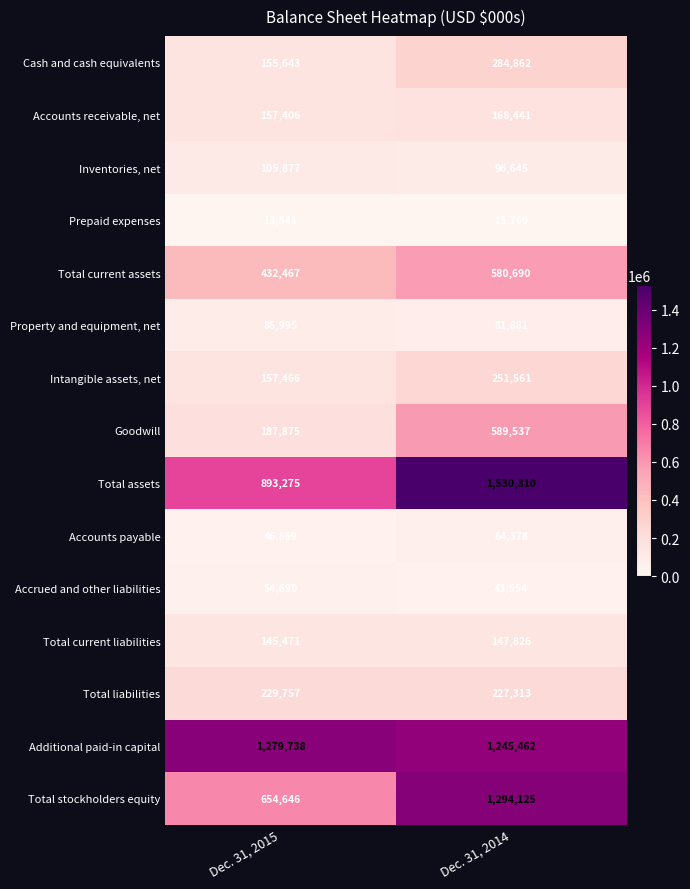

Reading left to right, list all the values displayed in this chart.

Cash and cash equivalents: Dec. 31, 2015=155643	Dec. 31, 2014=284862
Accounts receivable, net: Dec. 31, 2015=157406	Dec. 31, 2014=168441
Inventories, net: Dec. 31, 2015=105877	Dec. 31, 2014=96645
Prepaid expenses: Dec. 31, 2015=13541	Dec. 31, 2014=15769
Total current assets: Dec. 31, 2015=432467	Dec. 31, 2014=580690
Property and equipment, net: Dec. 31, 2015=85995	Dec. 31, 2014=81881
Intangible assets, net: Dec. 31, 2015=157466	Dec. 31, 2014=251561
Goodwill: Dec. 31, 2015=187875	Dec. 31, 2014=589537
Total assets: Dec. 31, 2015=893275	Dec. 31, 2014=1530310
Accounts payable: Dec. 31, 2015=46869	Dec. 31, 2014=64378
Accrued and other liabilities: Dec. 31, 2015=54699	Dec. 31, 2014=43554
Total current liabilities: Dec. 31, 2015=145471	Dec. 31, 2014=147826
Total liabilities: Dec. 31, 2015=229757	Dec. 31, 2014=227313
Additional paid-in capital: Dec. 31, 2015=1279738	Dec. 31, 2014=1245462
Total stockholders equity: Dec. 31, 2015=654646	Dec. 31, 2014=1294125